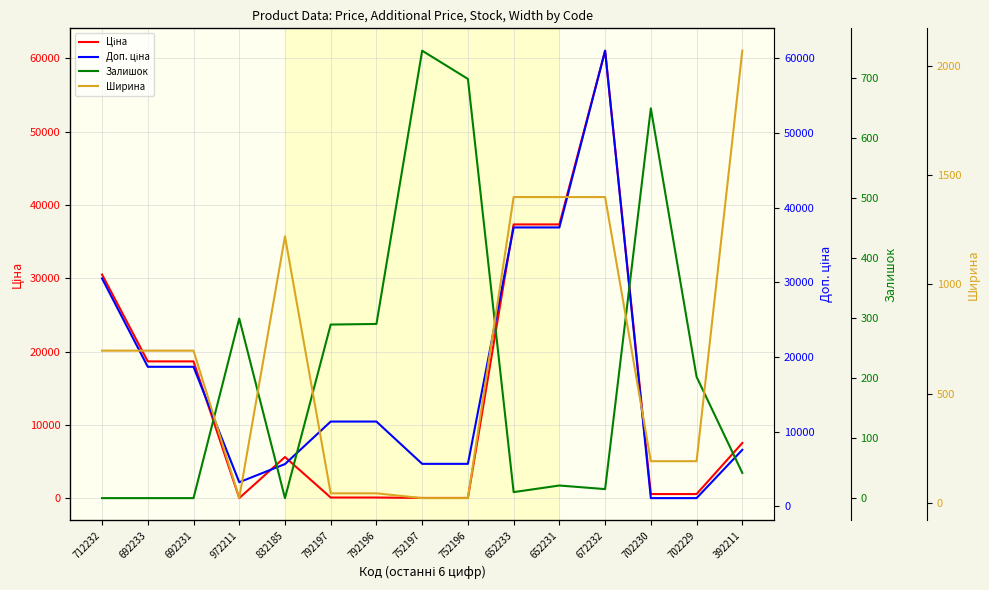

Is it true that Ціна equals 7545.9 at 392211?

True